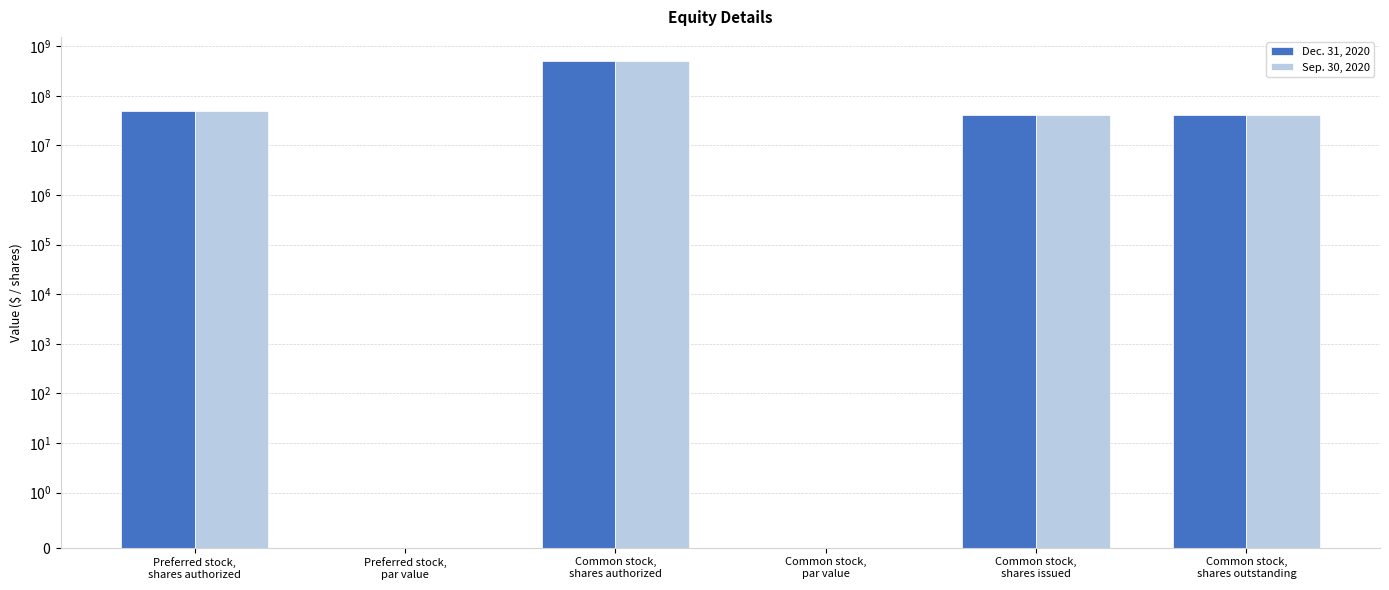

What is the label of the 1st bar from the right?

Common stock,
shares outstanding